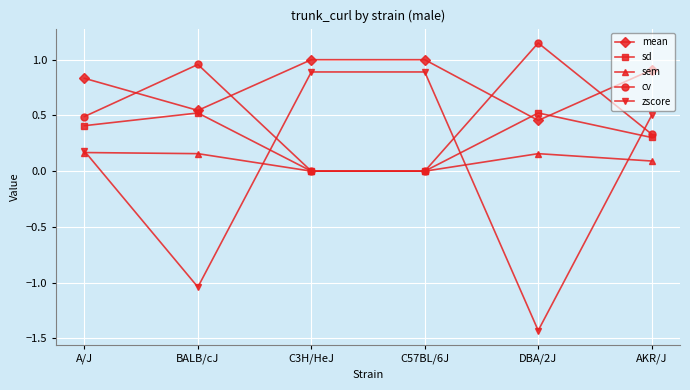

The mean series shows 1.0 at C57BL/6J. True or false?

True